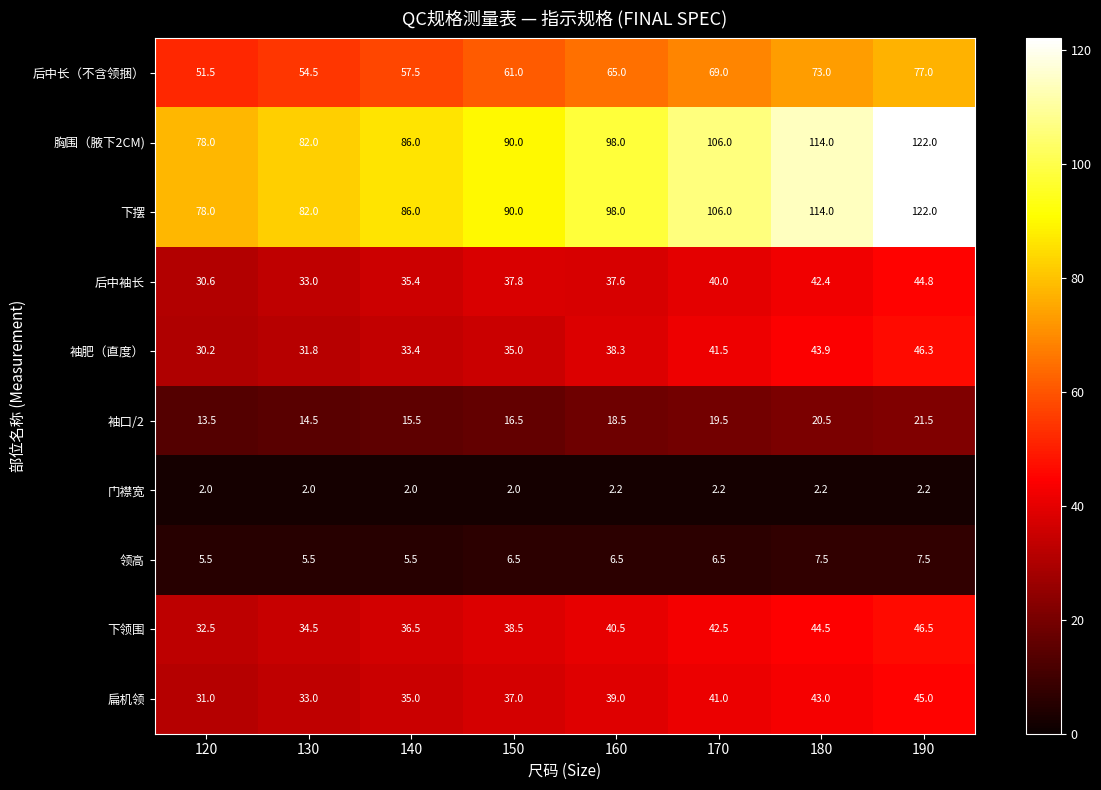

What is the greatest value displayed?

122.0